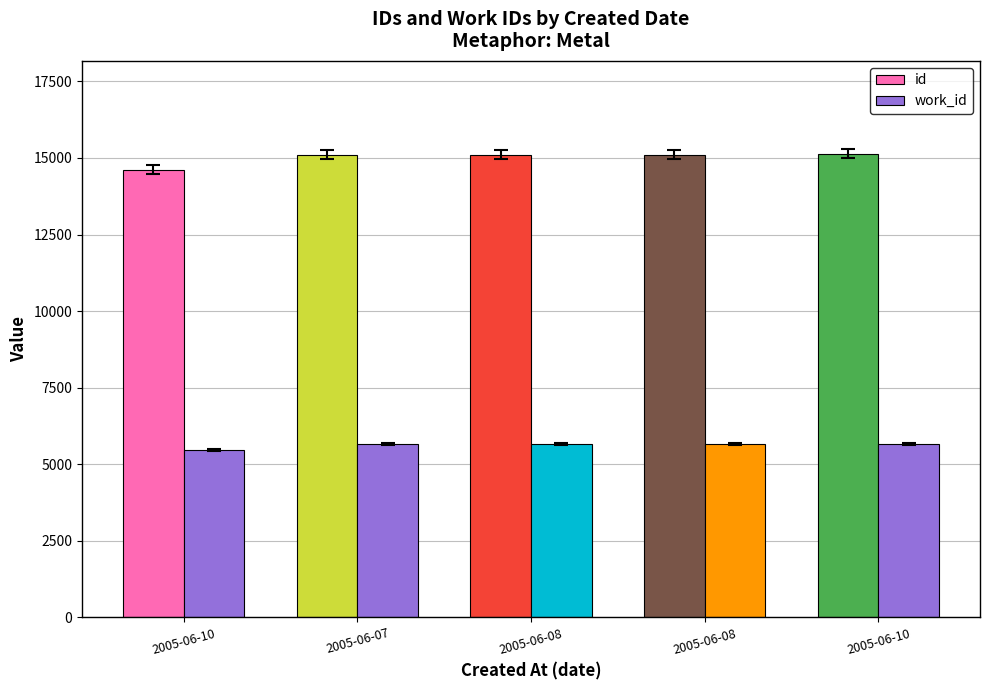

How many series are shown in this chart?

2